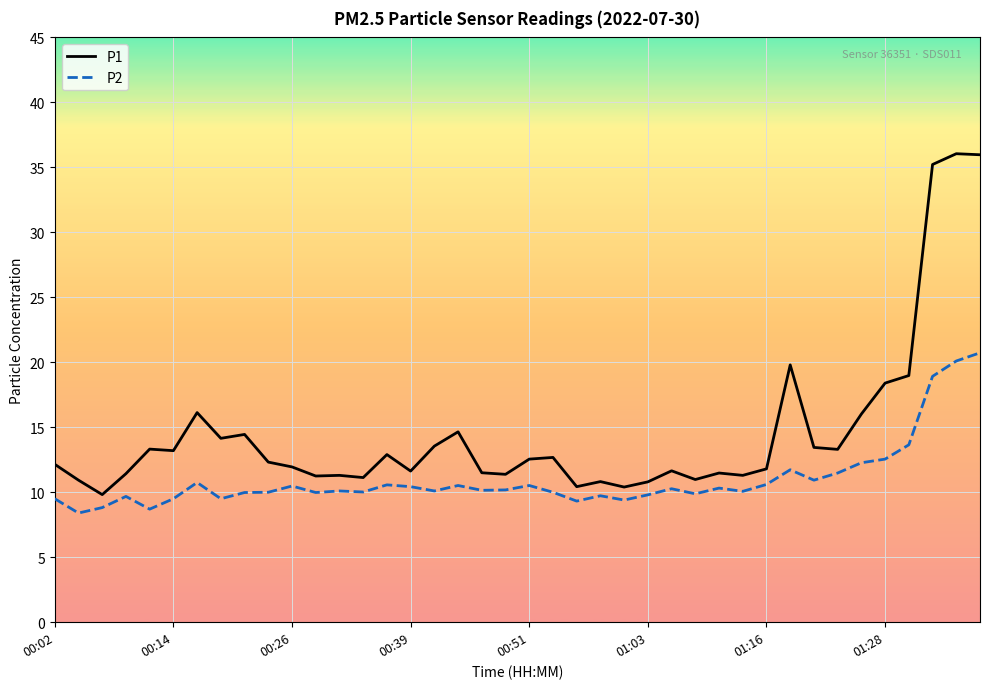

True or false: P1 and P2 intersect in this chart.

False